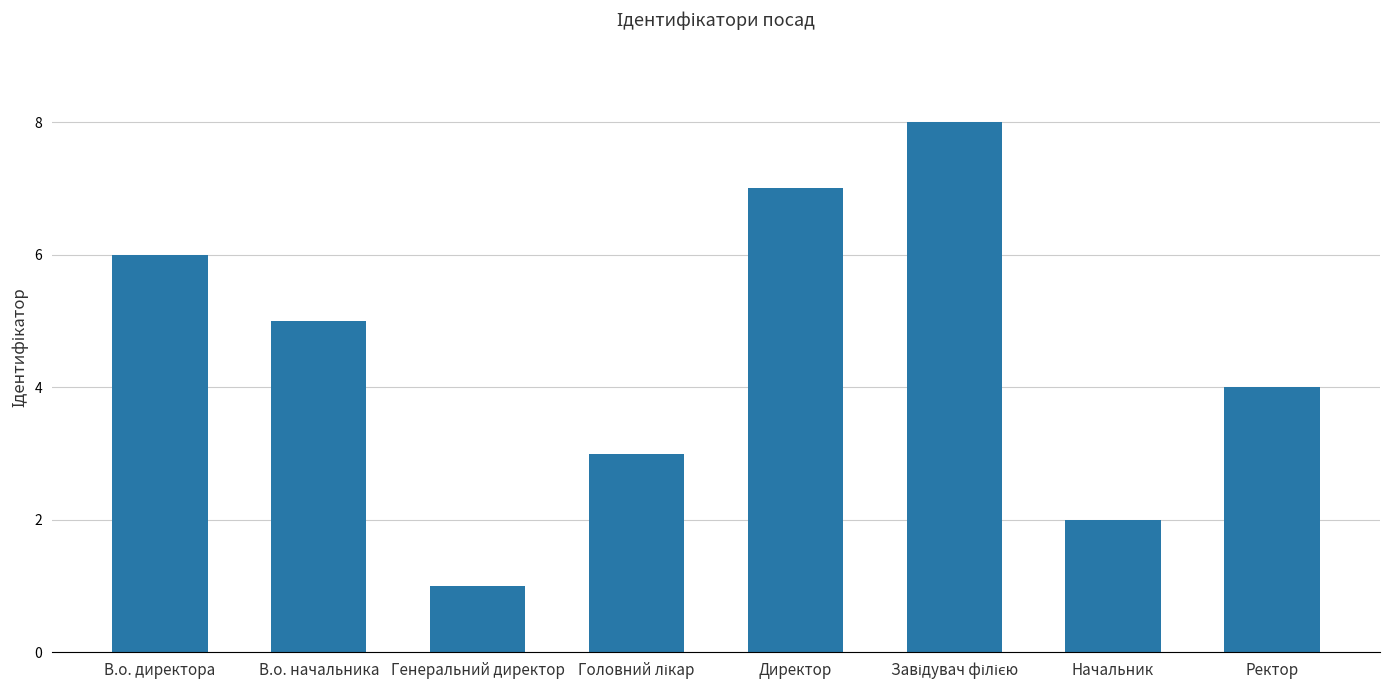

Is it true that the value at Начальник is 1?

False